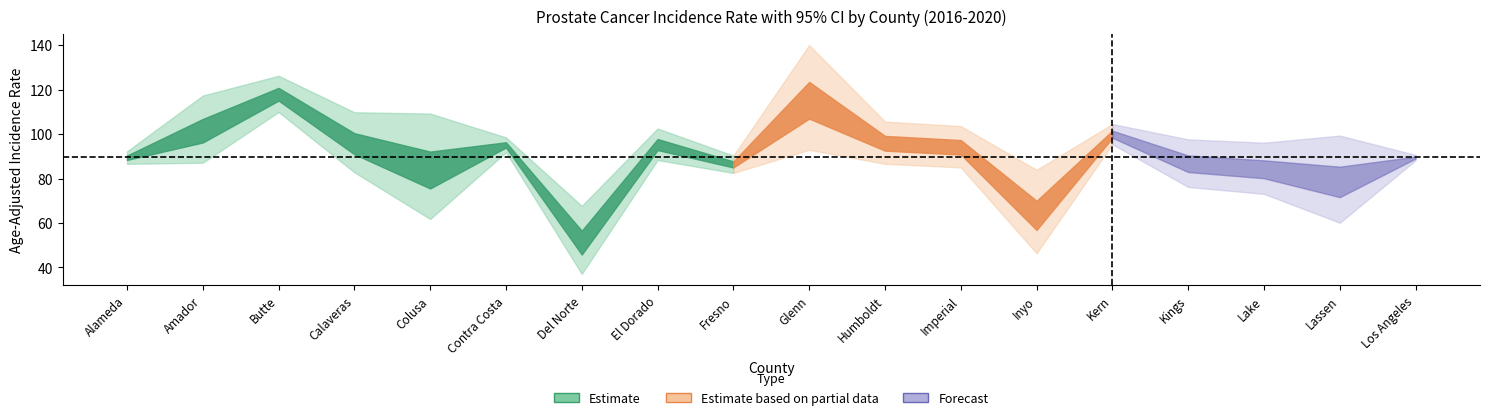

What is the label of the 13th point from the left?

Inyo